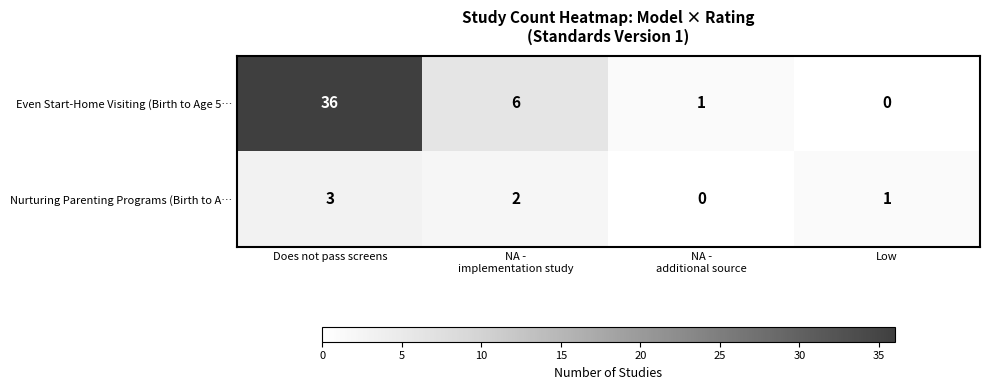

Which label corresponds to the largest value in the chart?

Does not pass screens